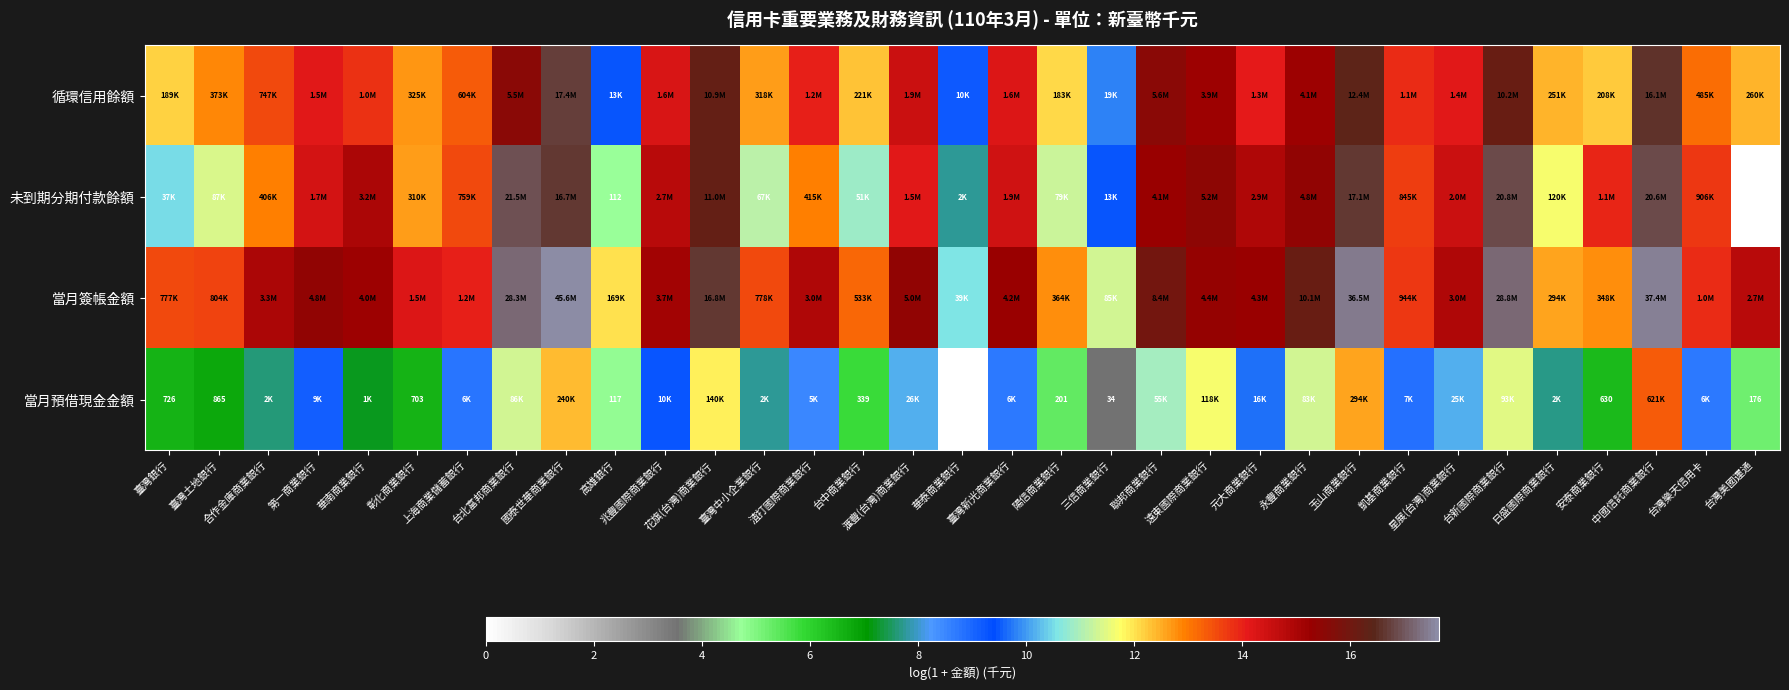

Is it true that 未到期分期付款餘額 equals 27.3 at 遠東國際商業銀行?

False